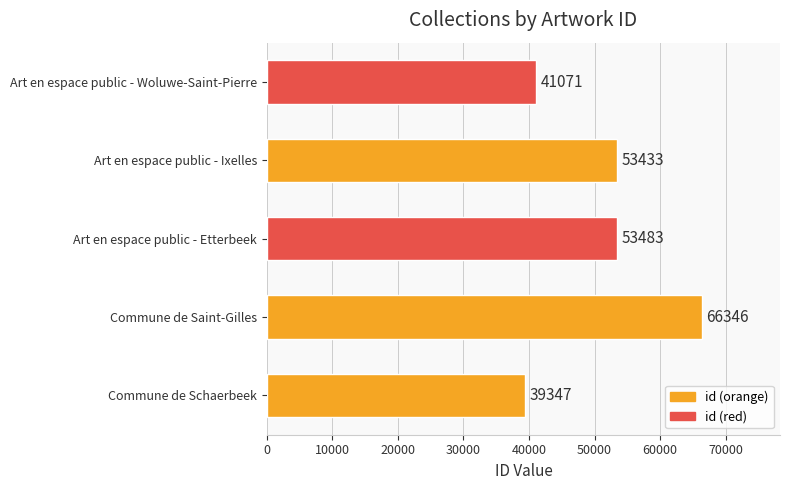

How many series are shown in this chart?

1